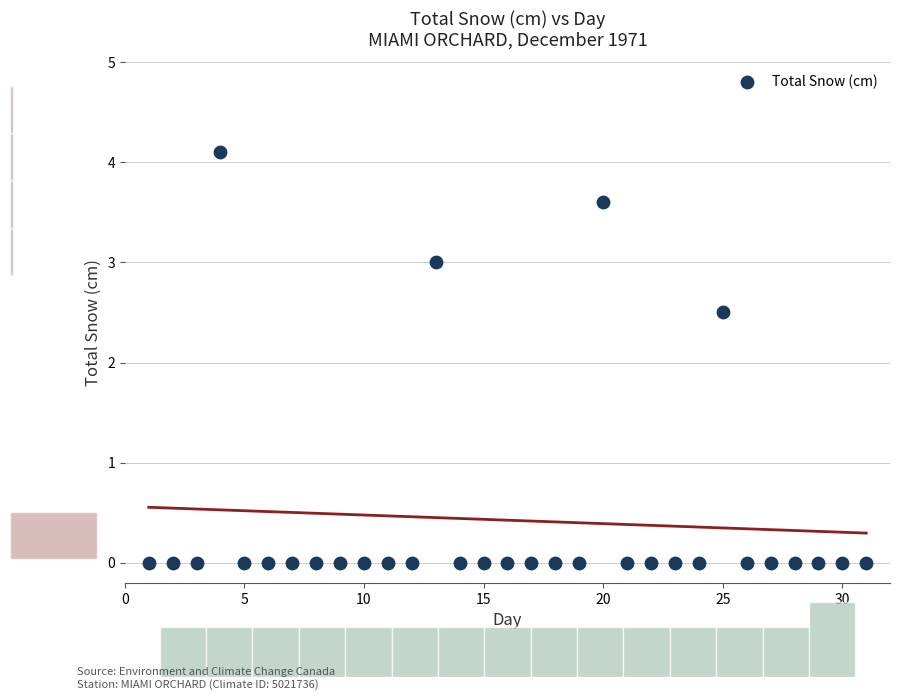

What Y value in the scatter plot is closest to 2?

2.5